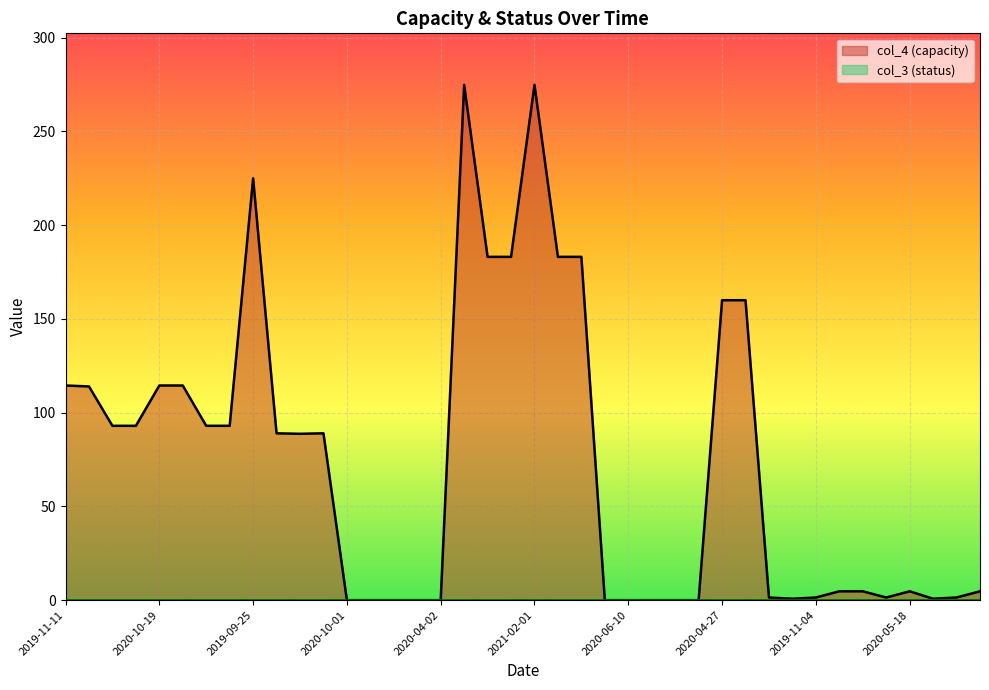

At which category does the chart reach its peak across all series?

2020-02-03